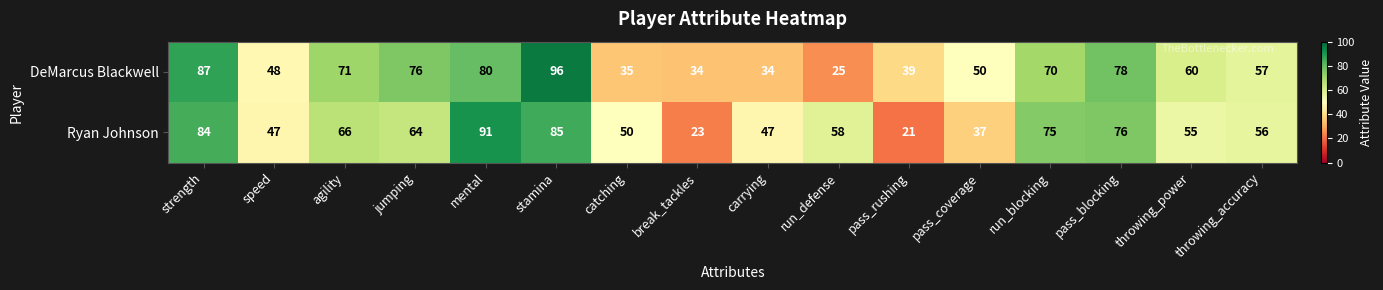

Between carrying and run_defense, which series saw the biggest shift?

Ryan Johnson